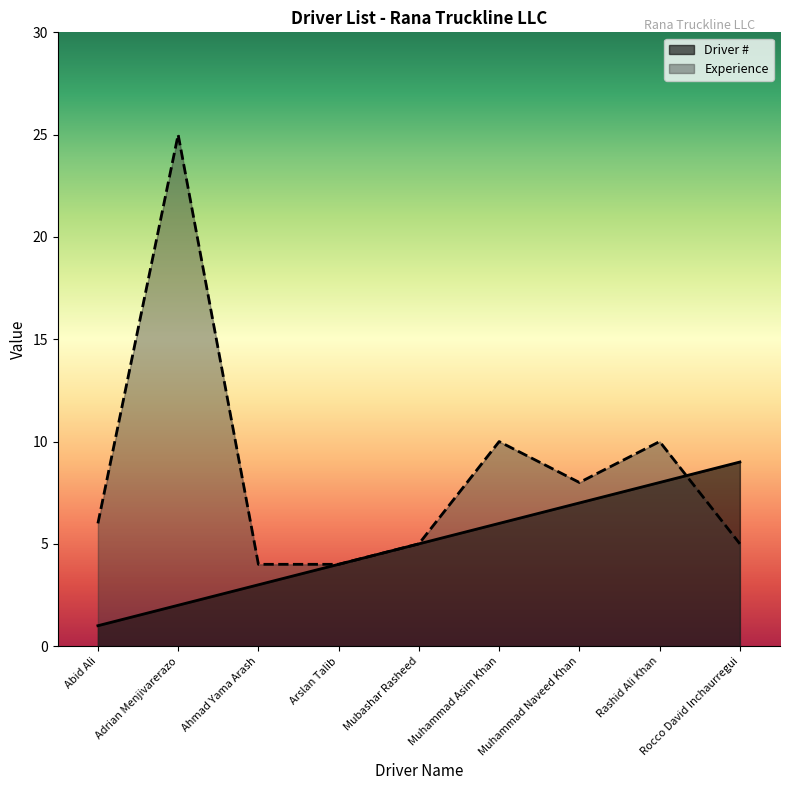

How many data points in Driver # are less than 5?

4